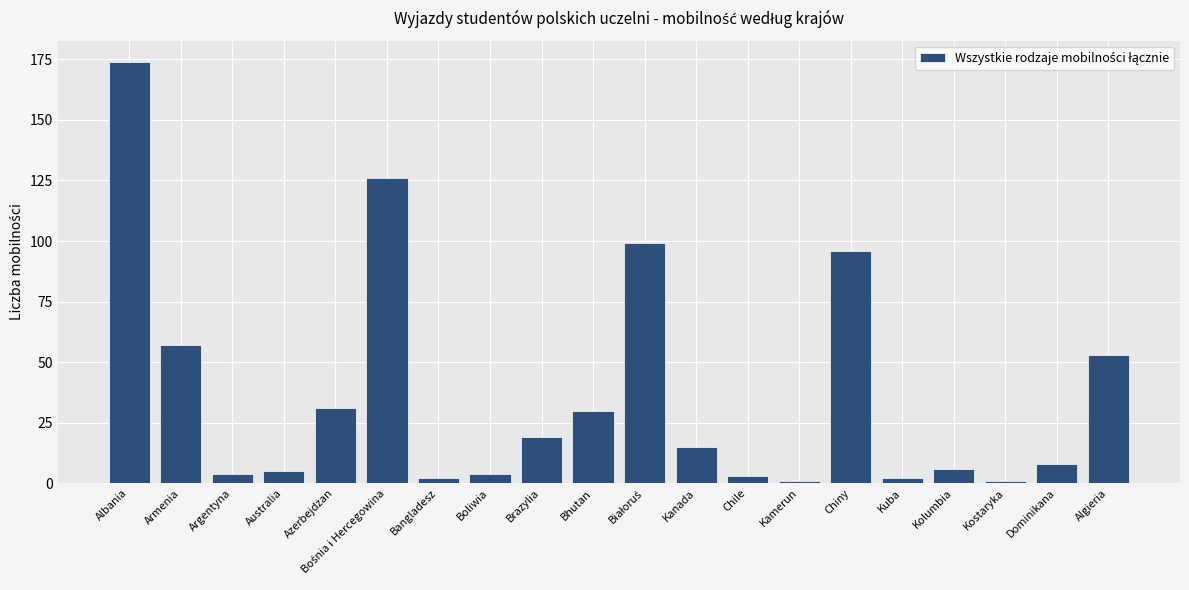

What is the label of the 8th bar from the left?

Boliwia